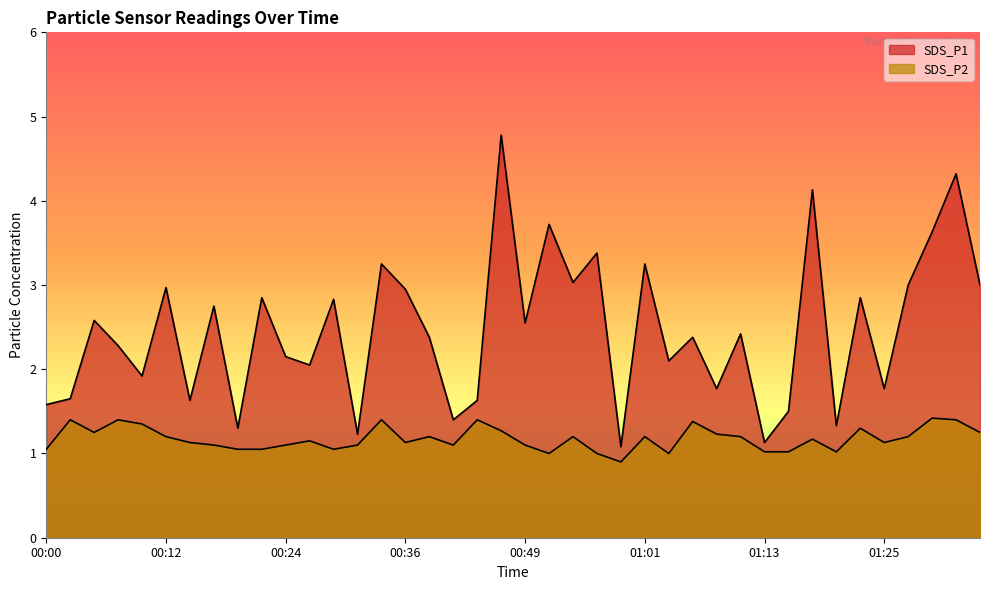

True or false: SDS_P1 and SDS_P2 intersect in this chart.

False